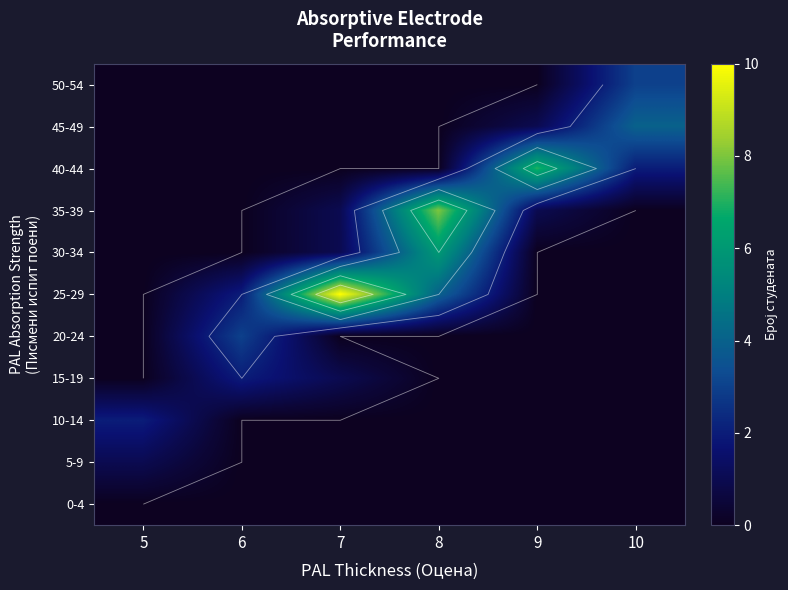

Which category has the highest value across all series?

7